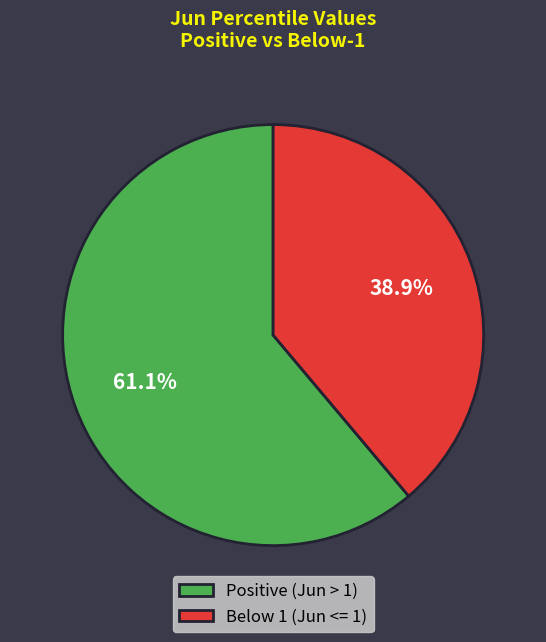

What percentage is NOT represented by Positive (Jun > 1)?

38.9%